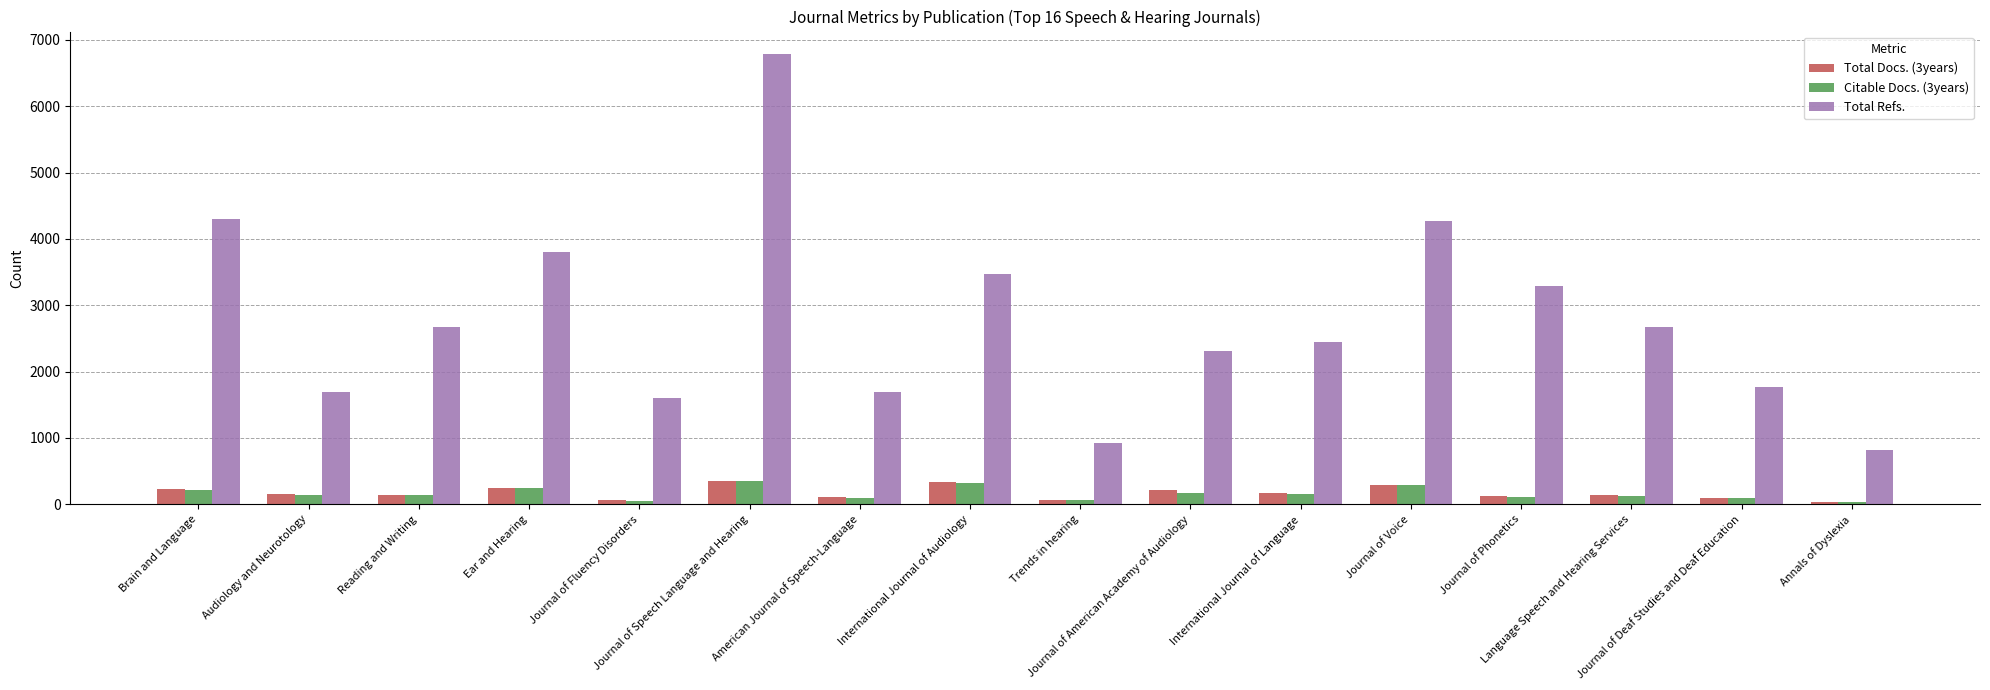

Which series has the largest range (max minus min)?

Total Refs.